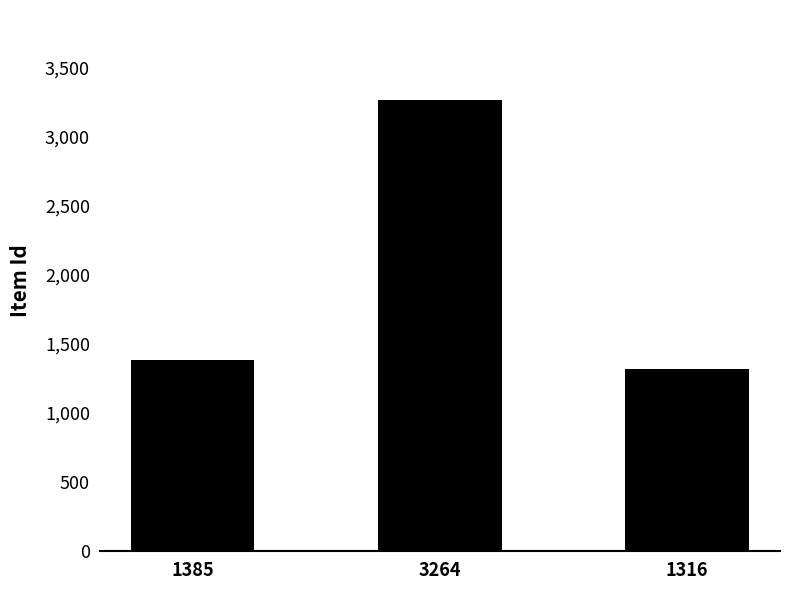

Which has a higher value, 1385 or 1316?

1385